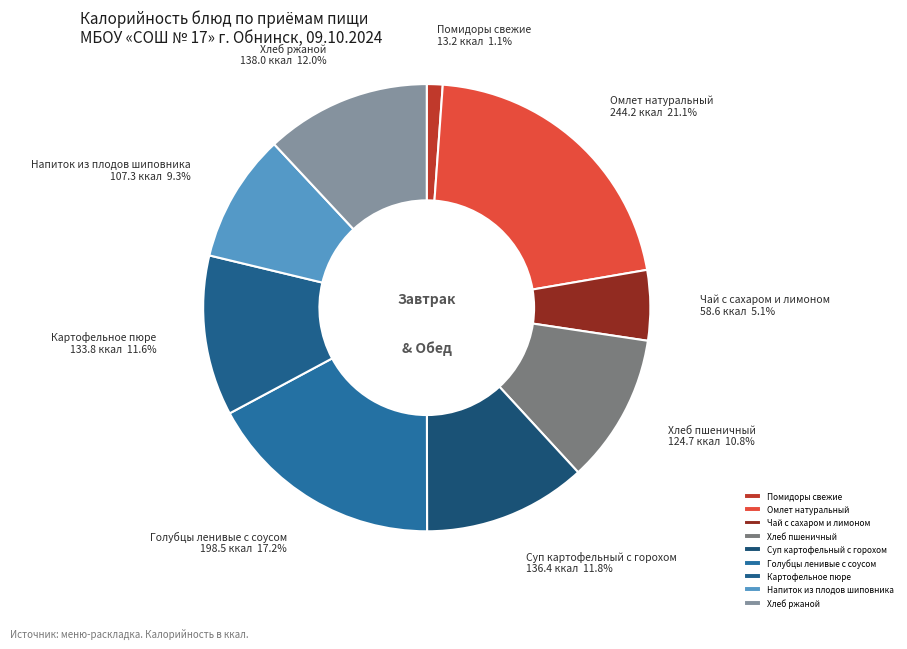

Which category has the smallest portion of the pie?

Помидоры свежие